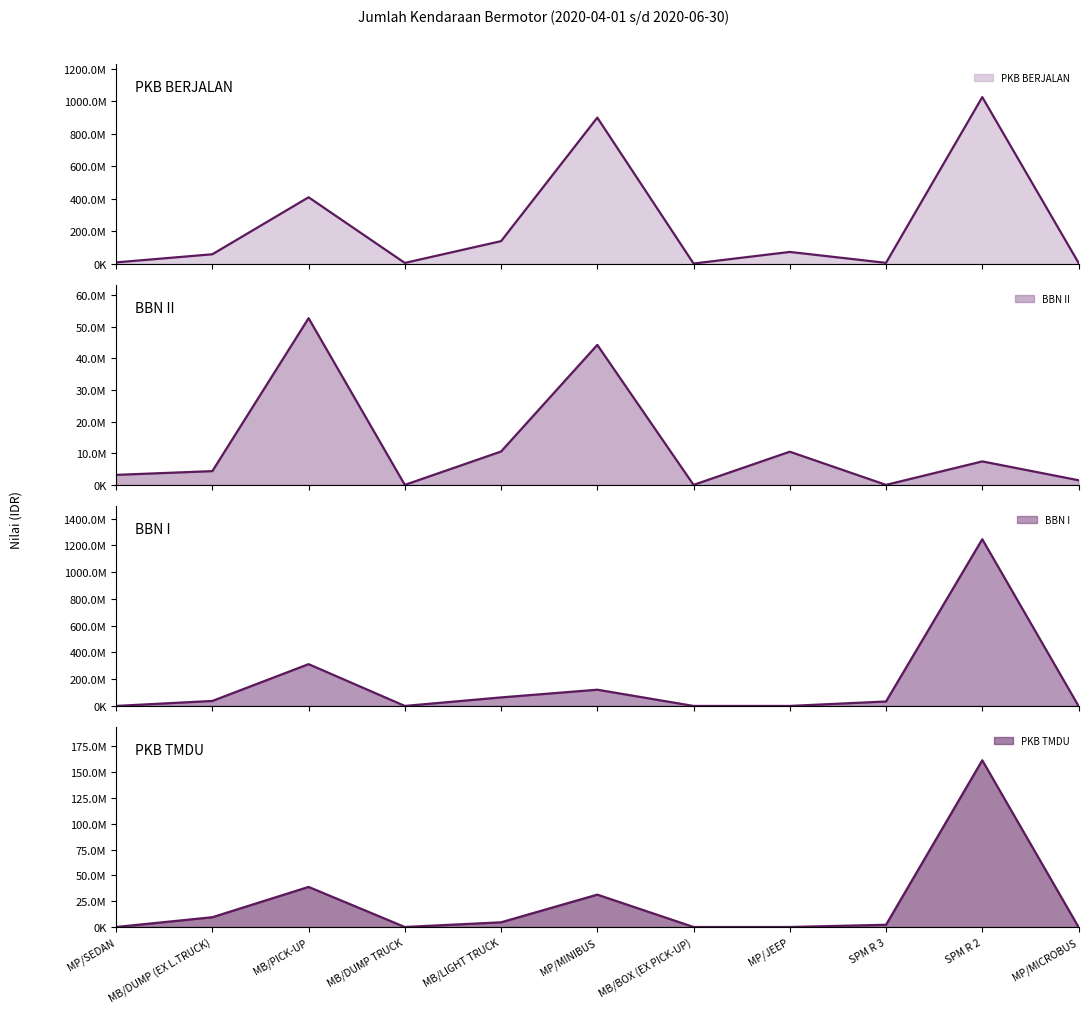

The PKB TMDU series shows 0 at MB/BOX (EX PICK-UP). True or false?

True